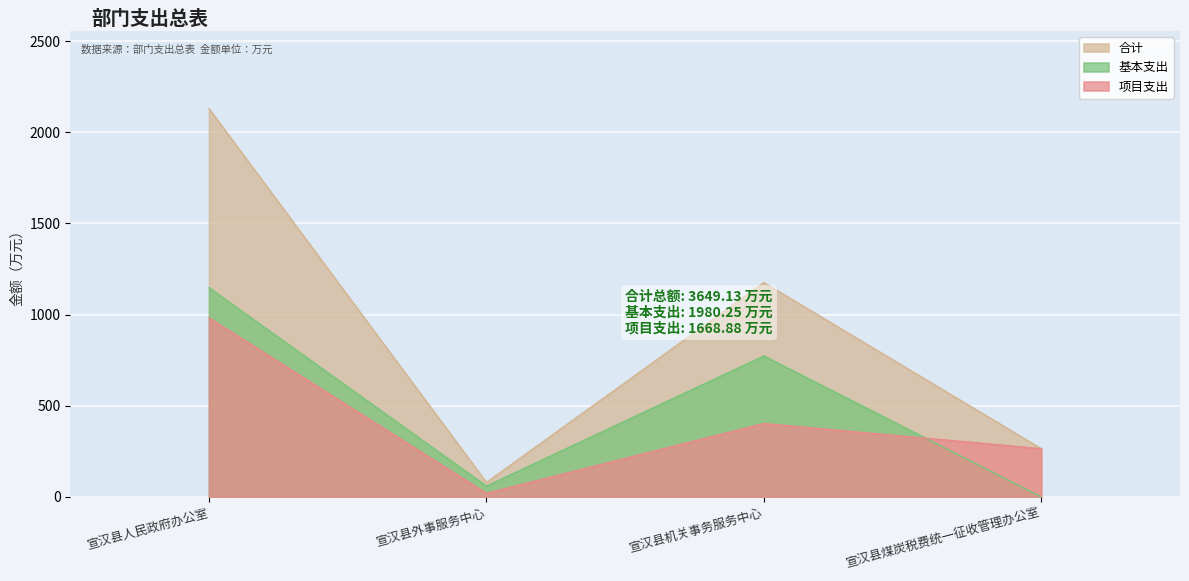

What position from the right is 宣汉县煤炭税费统一征收管理办公室?

1